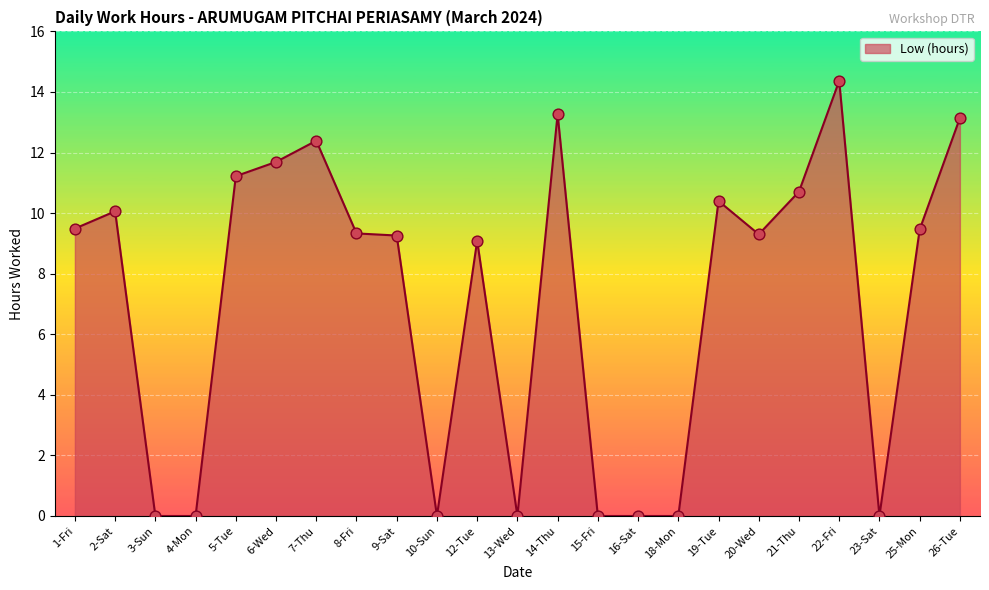

What is the change in value from 7-Thu to 22-Fri?

+2.0